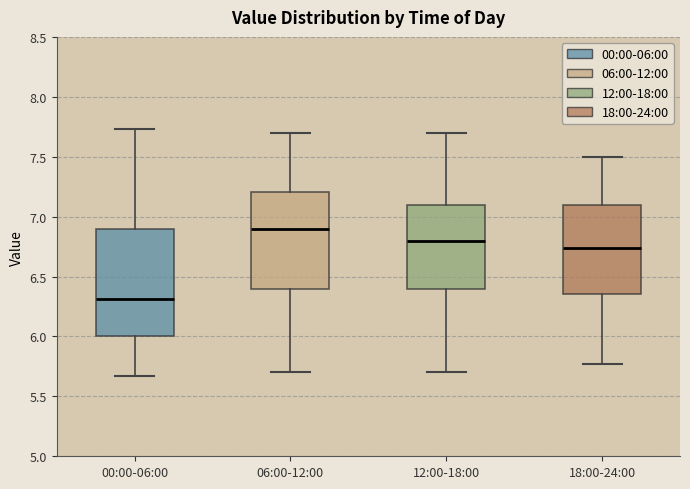

Which box is the tallest, from its lower edge to its upper edge?

00:00-06:00